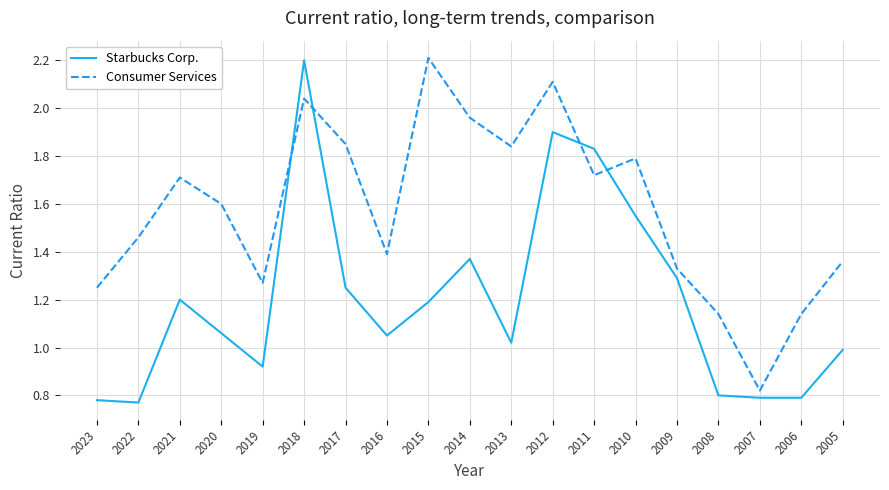

How many times do Consumer Services and Starbucks Corp. cross each other?

4